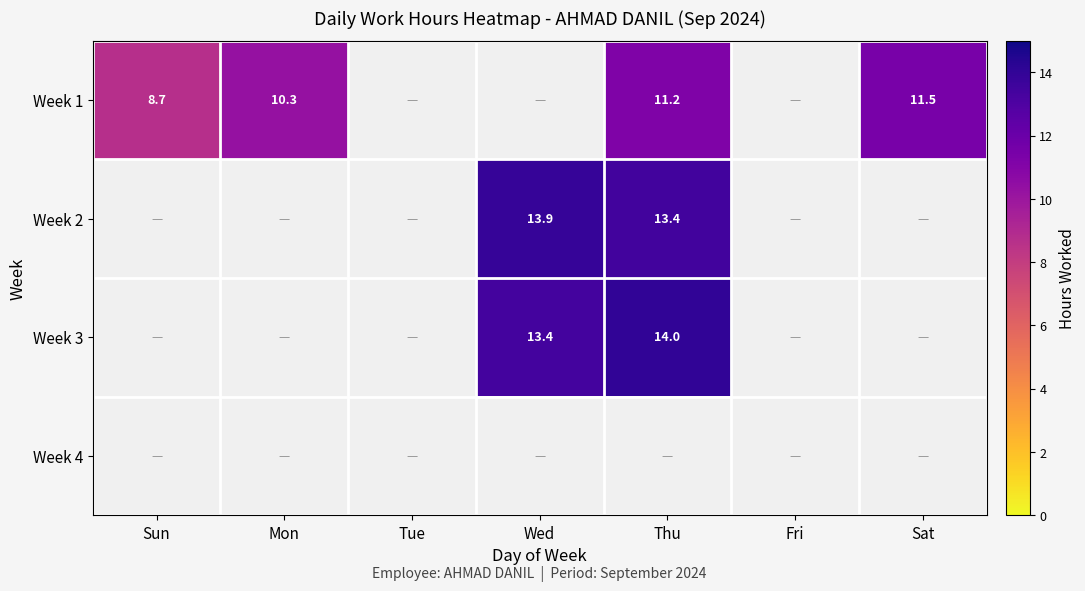

Between Mon and Sun, which is larger?

Mon